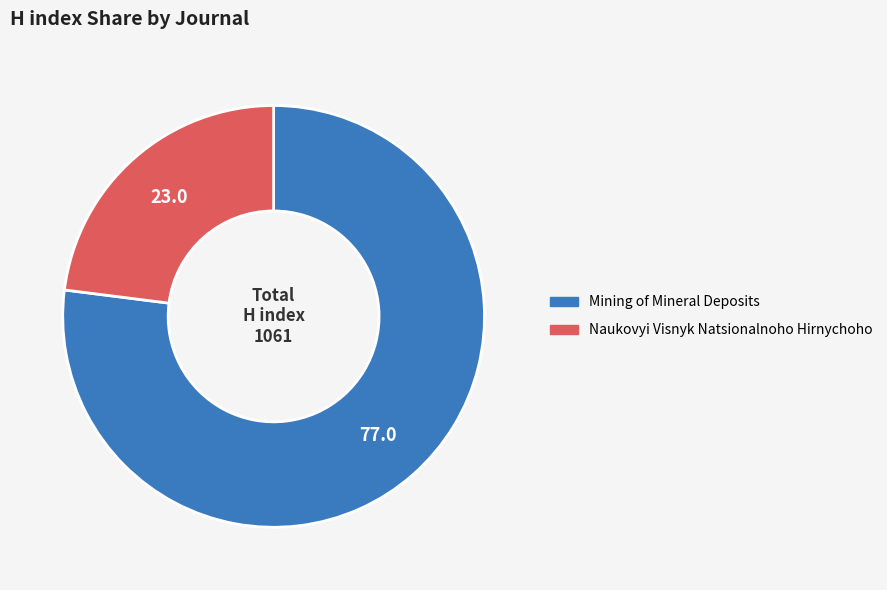

What is the smallest slice in the pie chart?

Naukovyi Visnyk Natsionalnoho Hirnychoho